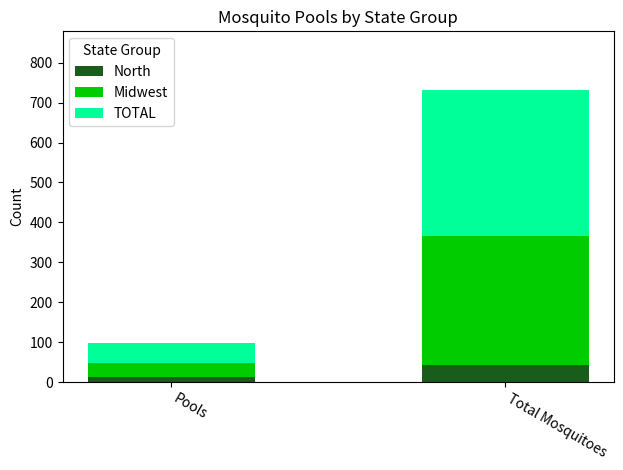

What are all the series names shown in the legend?

North, Midwest, TOTAL